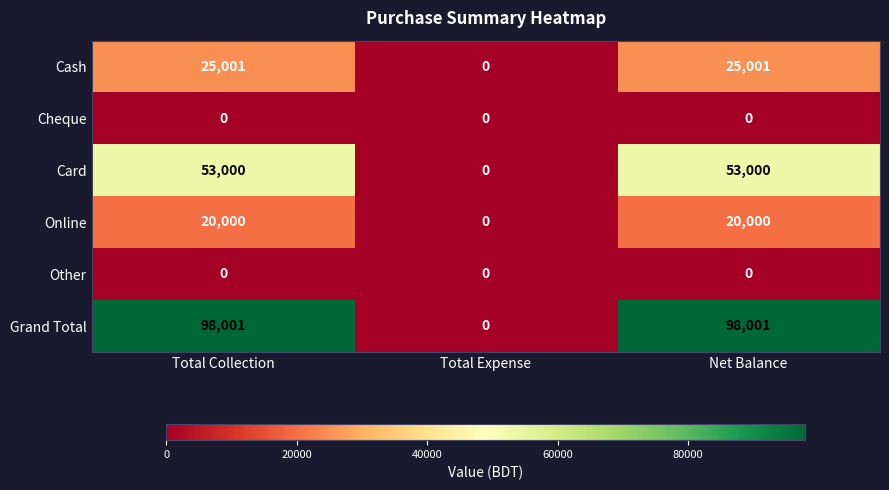

What is the maximum value for Cash?

25001